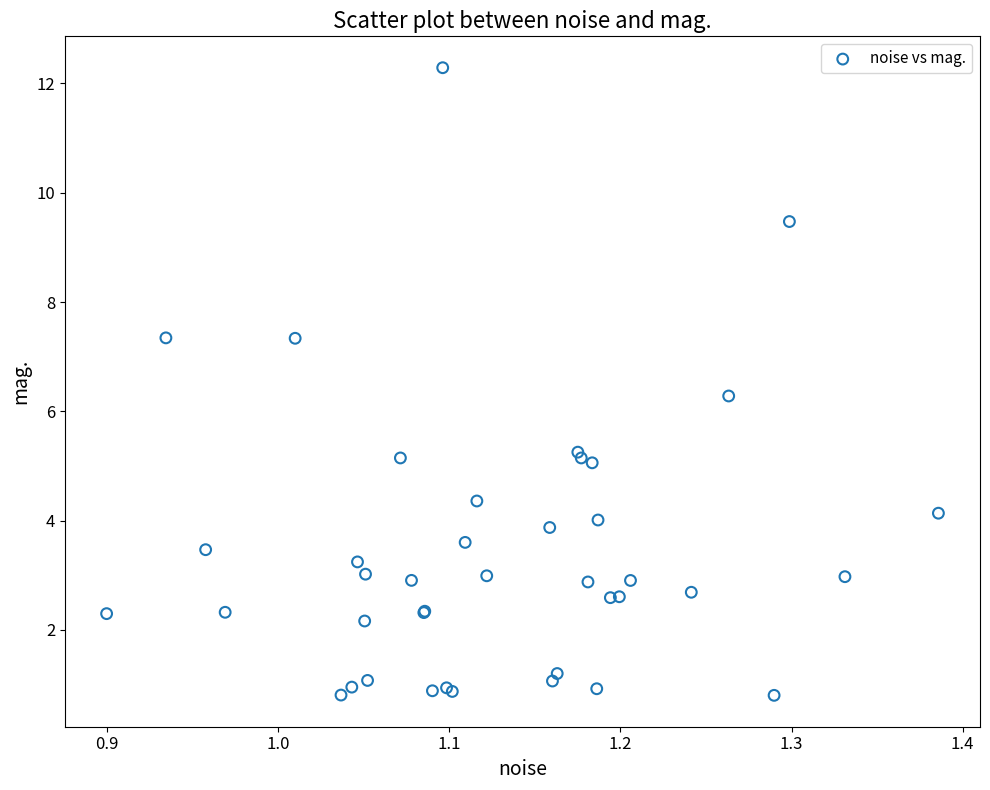

What Y value in the scatter plot is closest to 6?

6.3